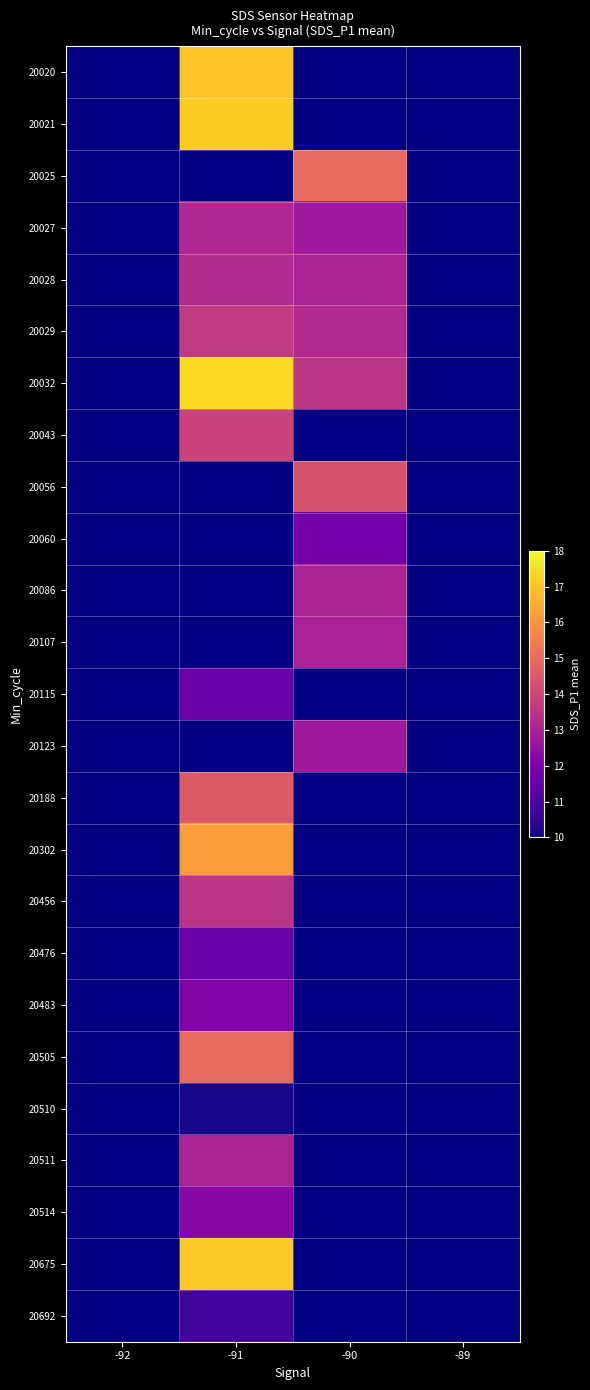

Which label corresponds to the smallest value in the chart?

-91